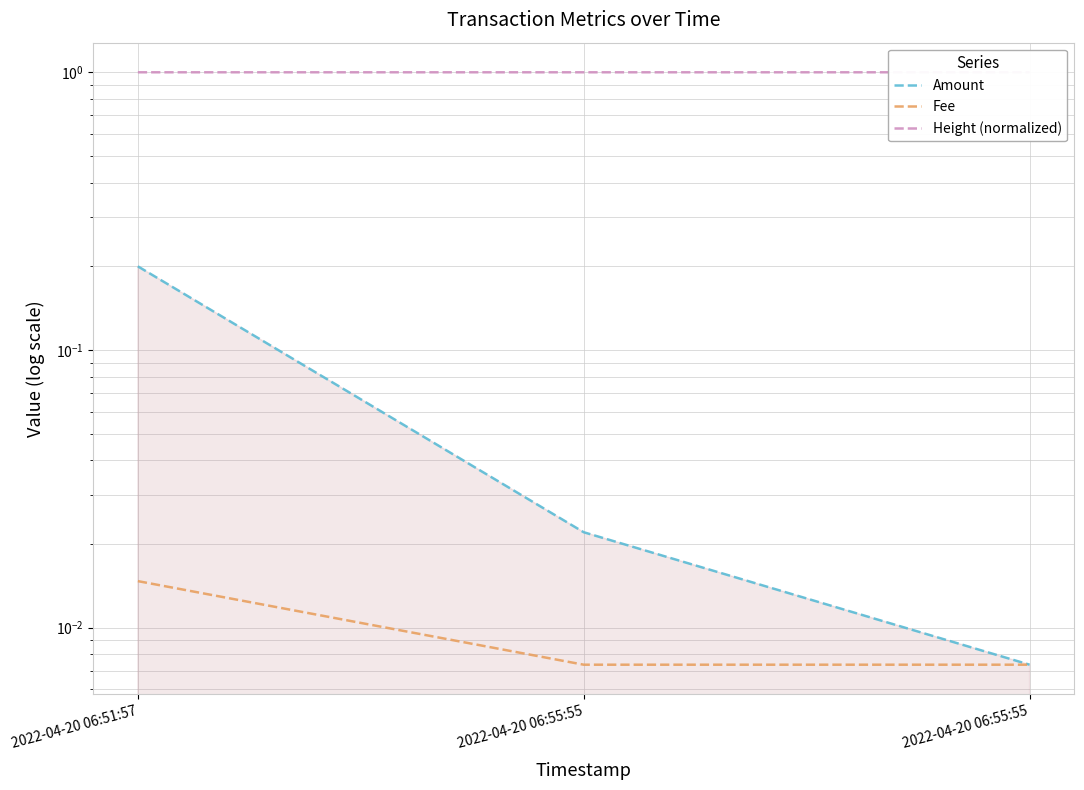

How many Fee values are between 0 and 1?

3